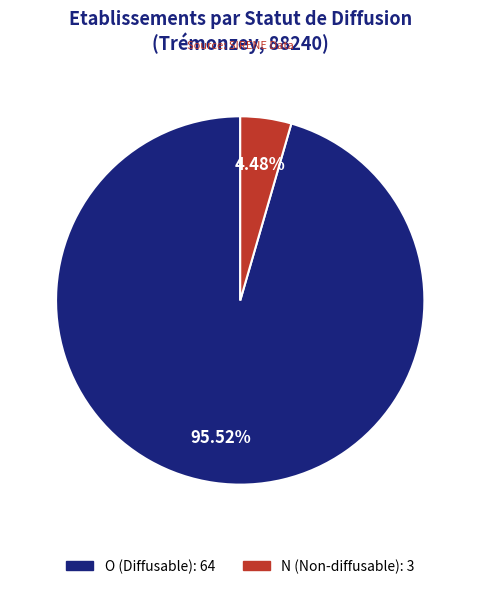

How many segments does this pie chart have?

2